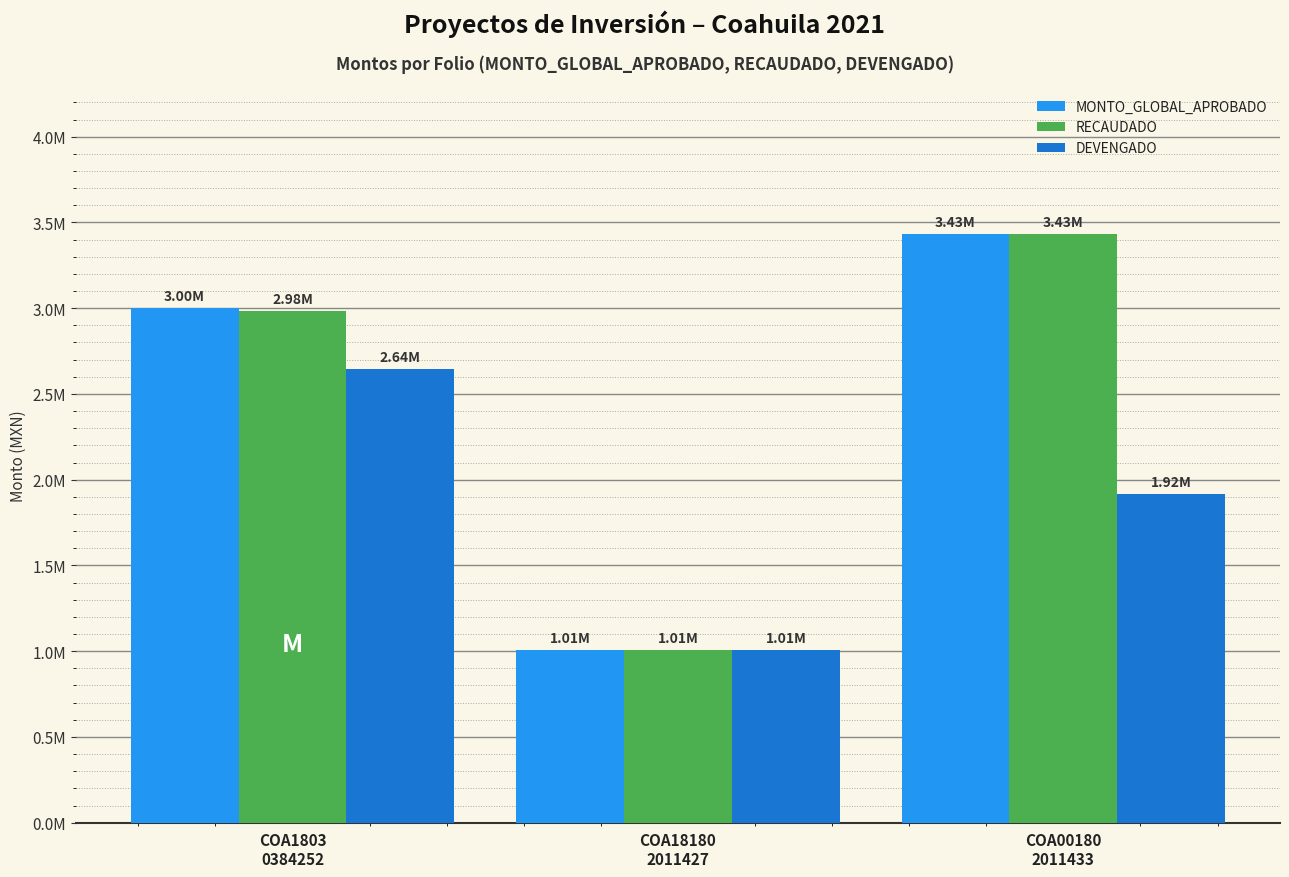

What is the difference between the highest and lowest values at COA1803
0384252?

356674.6